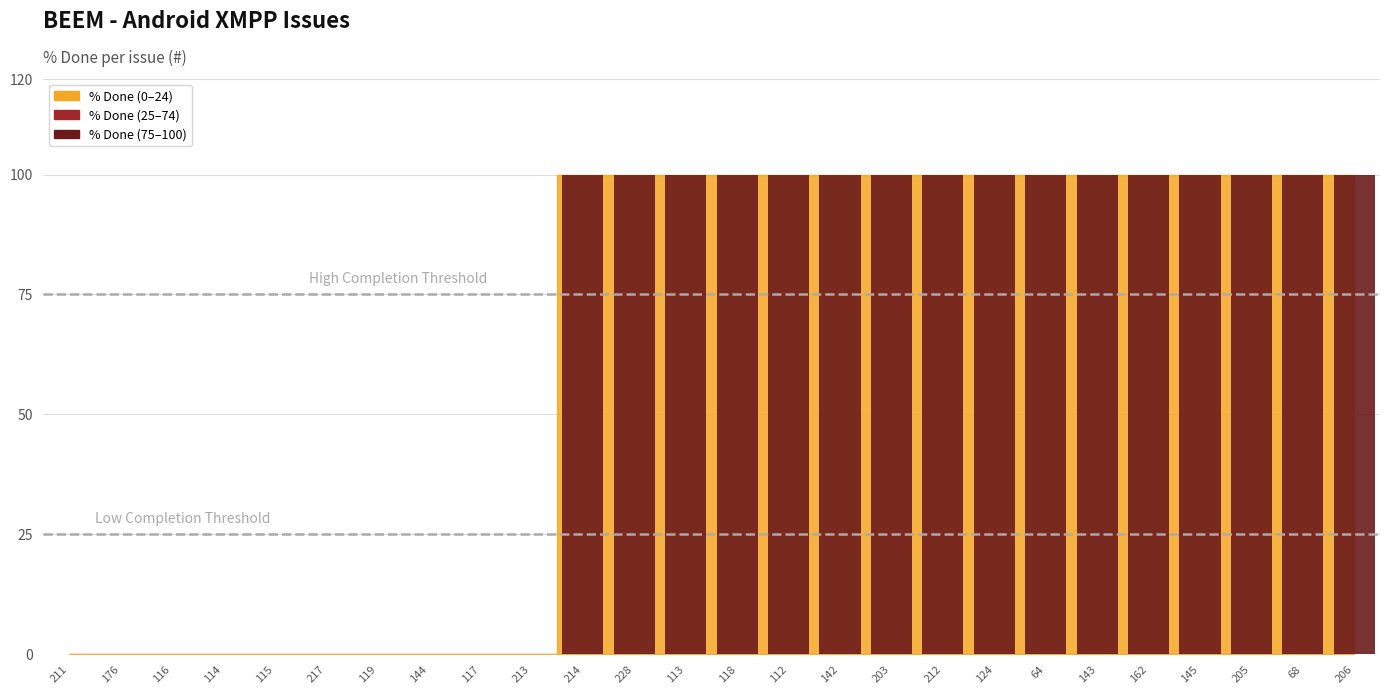

Which has a higher value, 64 or 117?

64